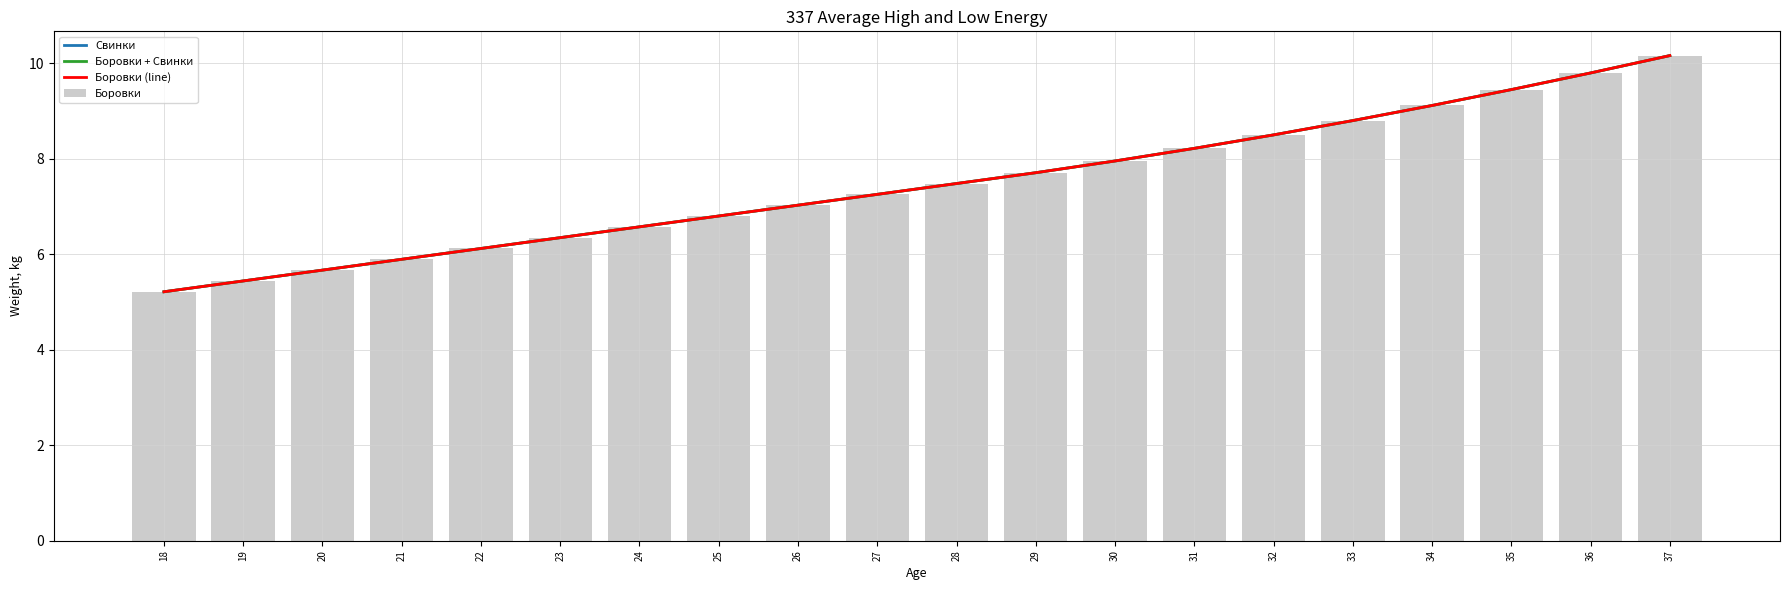

At which label does Боровки + Свинки first exceed 7?

26